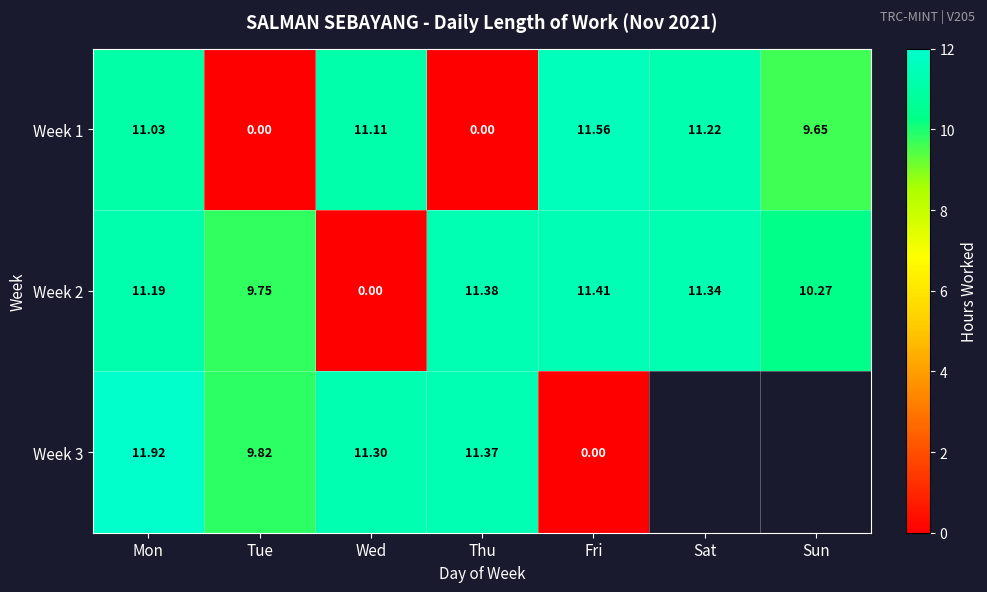

What is the maximum value shown in the chart?

11.9